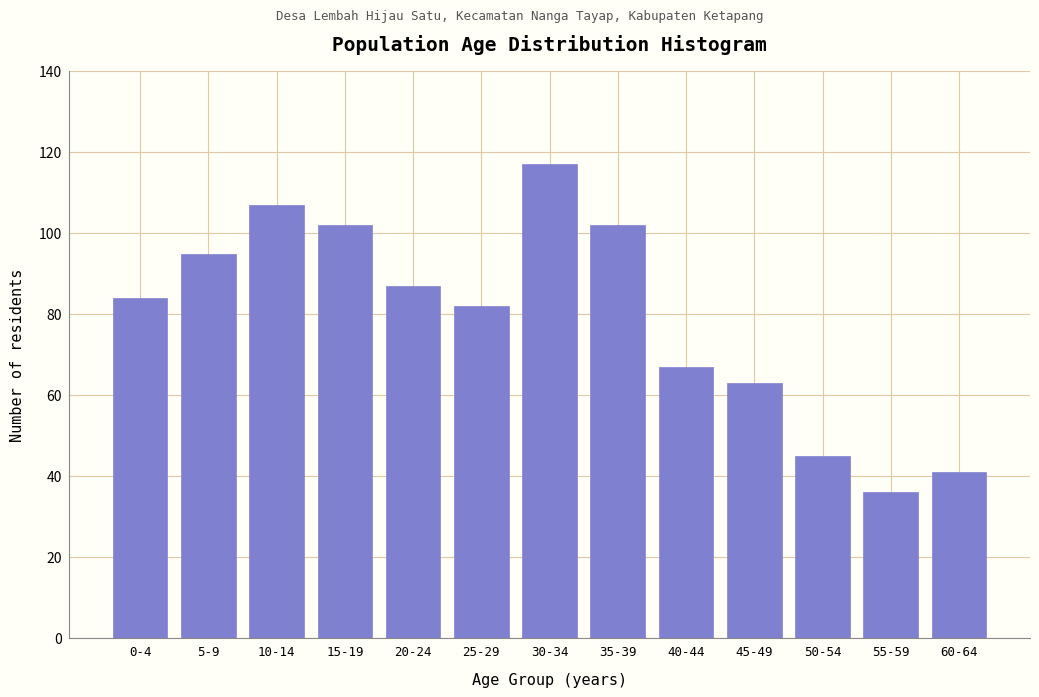

Reading left to right, what are all the values shown in this chart?

0-4=84	5-9=95	10-14=107	15-19=102	20-24=87	25-29=82	30-34=117	35-39=102	40-44=67	45-49=63	50-54=45	55-59=36	60-64=41